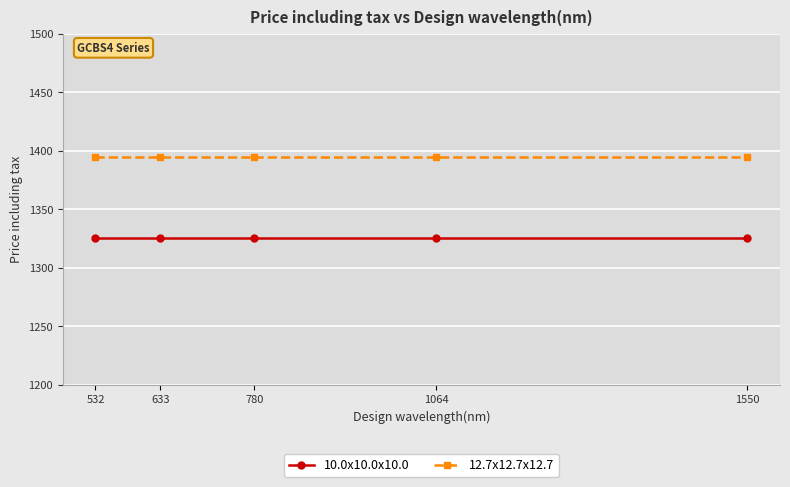

What are all the series names shown in the legend?

10.0x10.0x10.0, 12.7x12.7x12.7